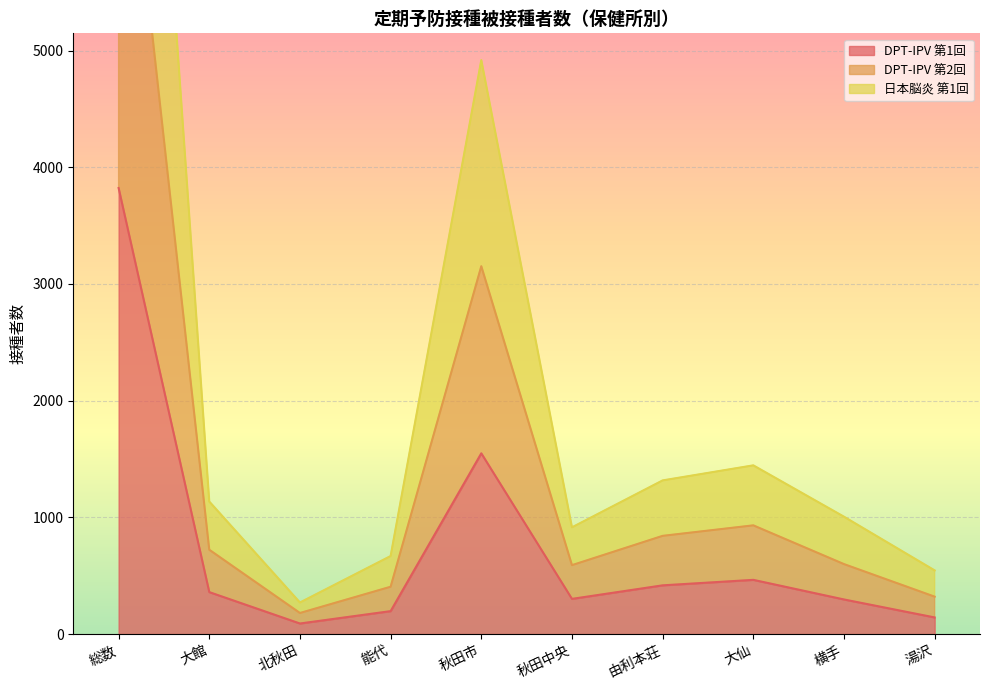

How many values in the DPT-IPV 第1回 series exceed 360?

4